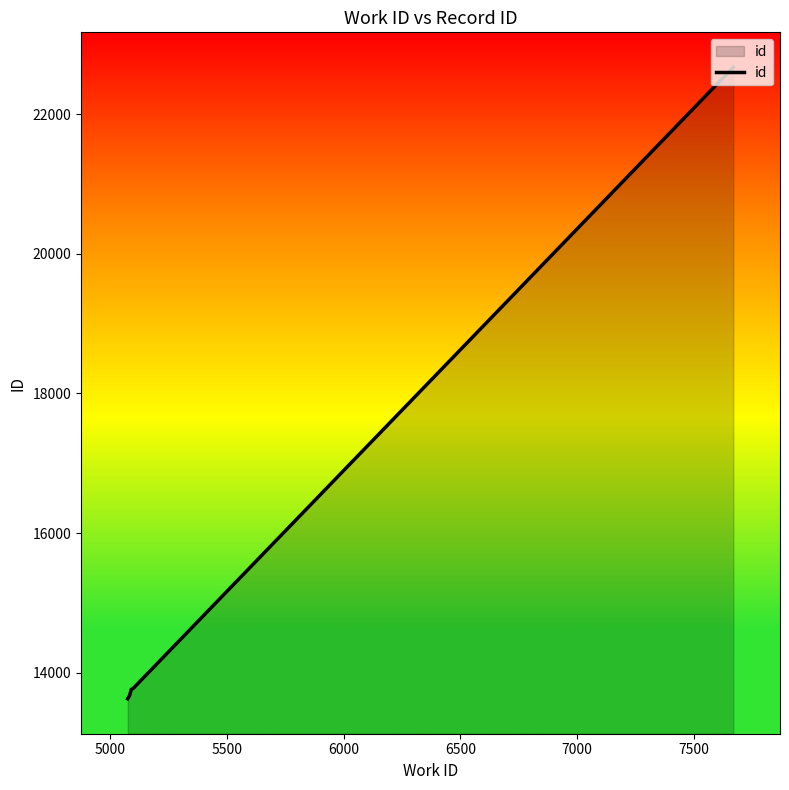

Does the chart have visible grid lines?

No